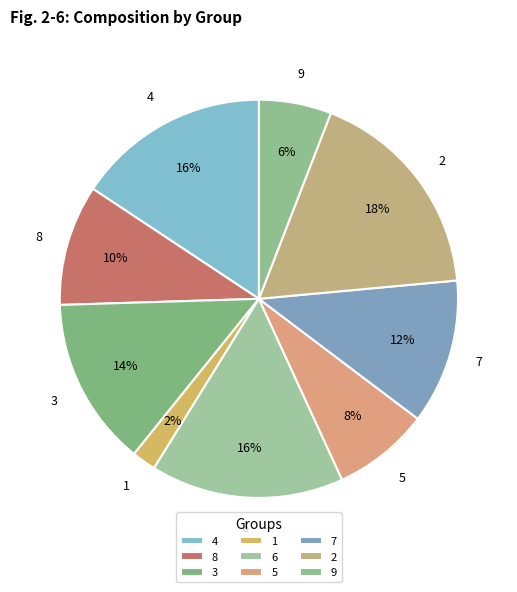

The 7 slice represents 12% of the pie. True or false?

True